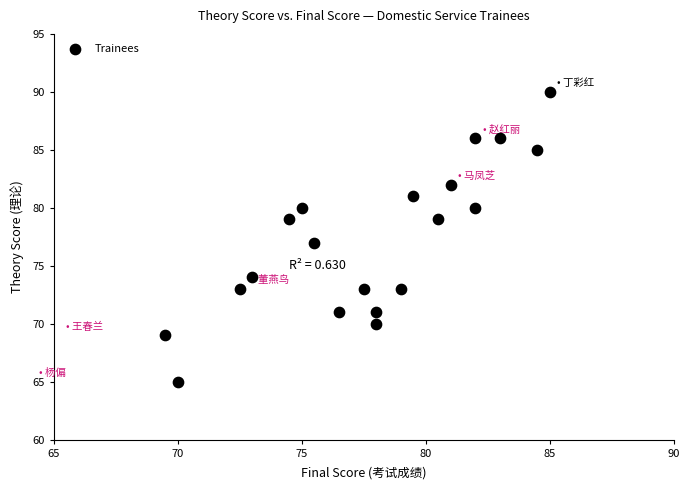

What is the range of Y values (max minus min)?

25